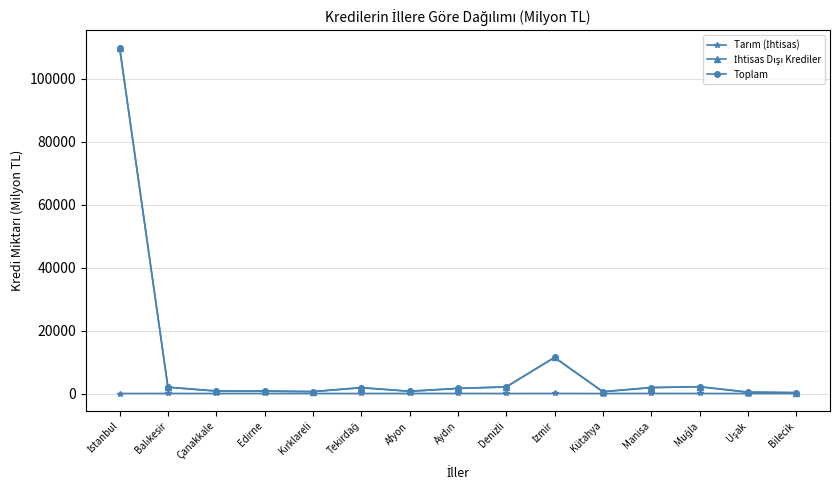

What is the label of the 11th point from the left?

Kütahya